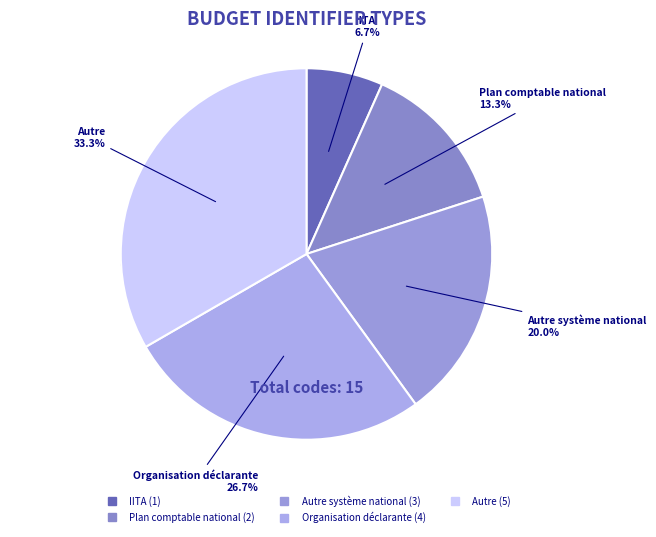

Which category has the smallest portion of the pie?

IITA